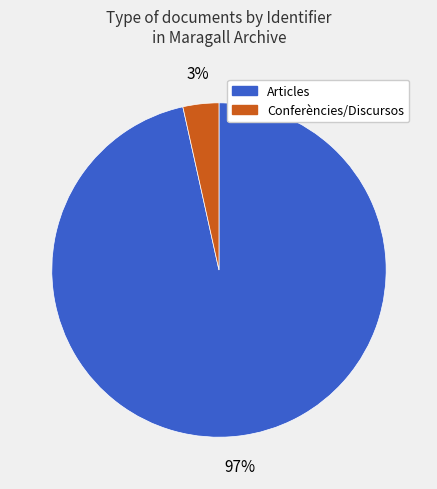

Does any single category account for the majority?

Yes